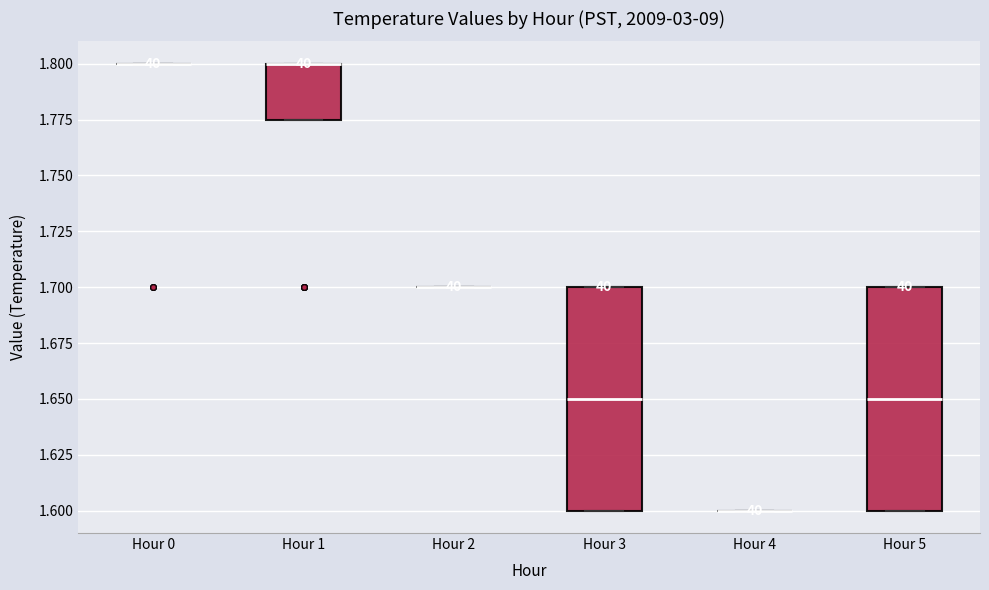

Reading left to right, read every box against the y-axis: the position of its median line, the range the box covers, and the ends of its whiskers. The values are not printed on the chart, so give them approximately, as read against the axis.

Hour 0: box collapsed to a line at 1.800, whiskers 1.800 to 1.800
Hour 1: median 1.800 (drawn on the box's upper edge), box 1.775 to 1.800, whiskers 1.775 to 1.800
Hour 2: box collapsed to a line at 1.700, whiskers 1.700 to 1.700
Hour 3: median 1.650, box 1.600 to 1.700, whiskers 1.600 to 1.700
Hour 4: box collapsed to a line at 1.600, whiskers 1.600 to 1.600
Hour 5: median 1.650, box 1.600 to 1.700, whiskers 1.600 to 1.700